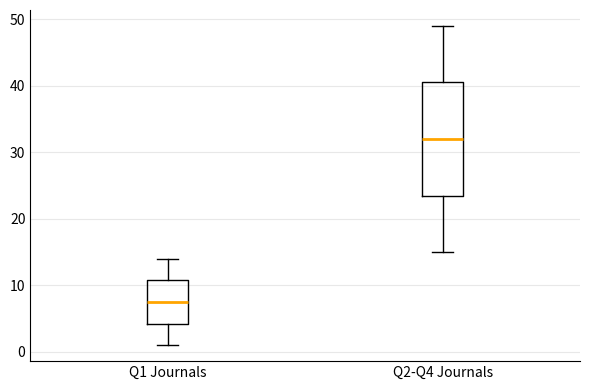

Which box's median line is the highest?

Q2-Q4 Journals